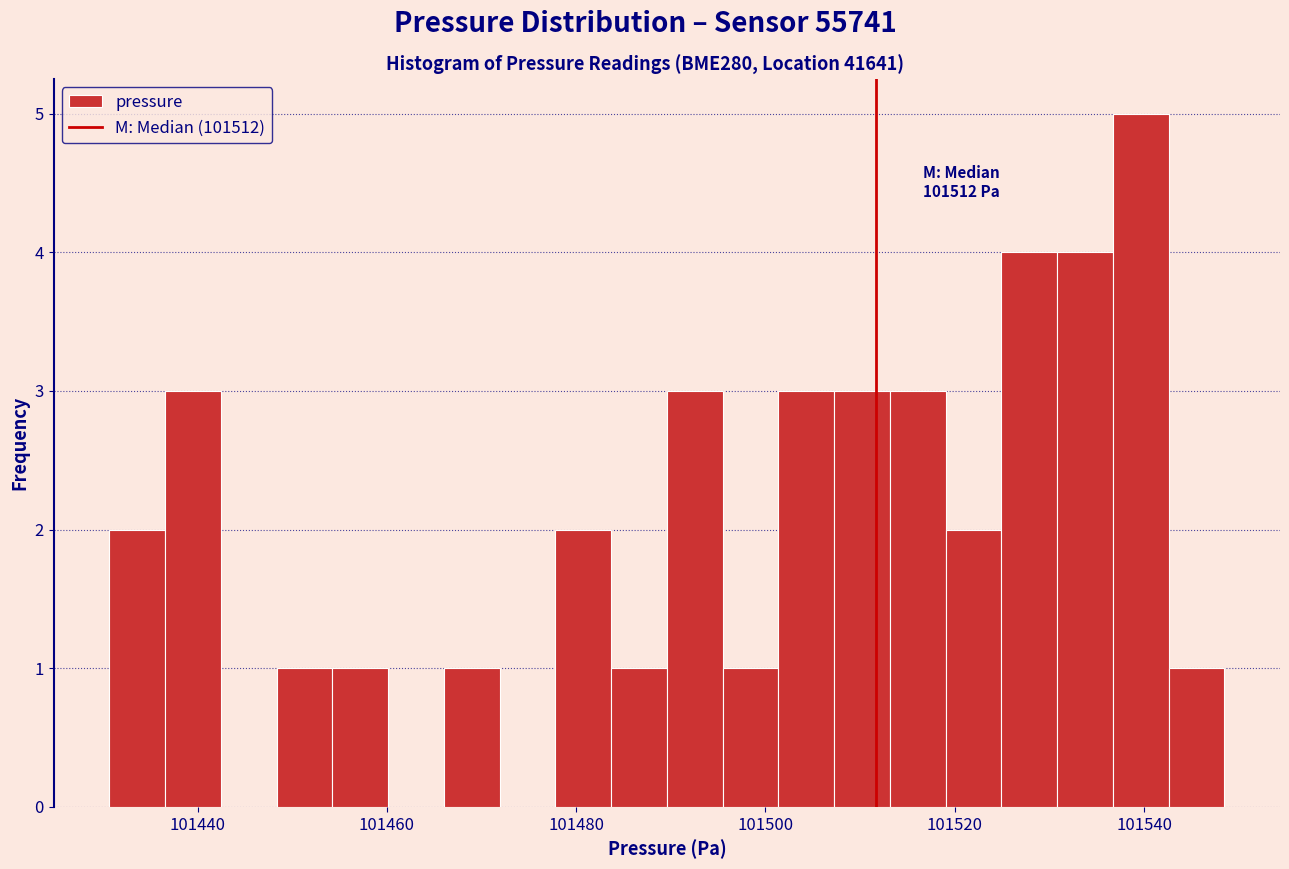

Around what value on the x-axis is the tallest bar? Give the approximate position of its centre, as read against the axis.

101540